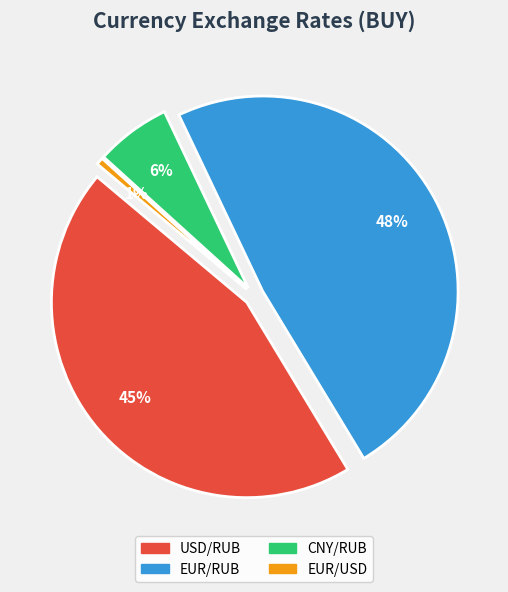

Combined, what portion of the pie is EUR/USD and USD/RUB?

45.4%